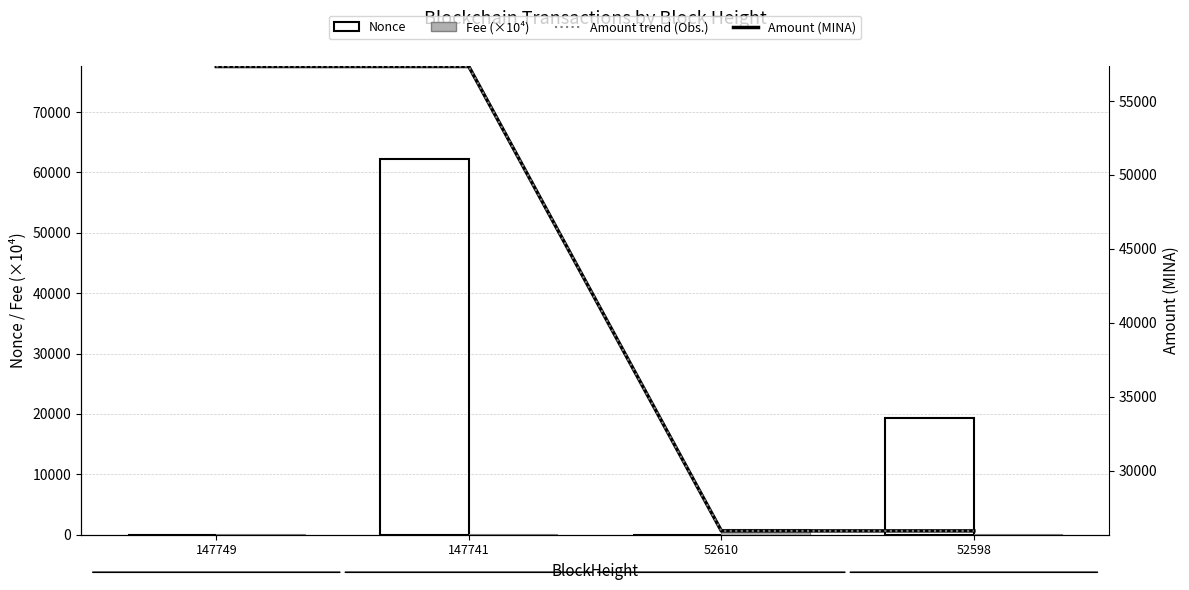

At which category is the sum across all series the highest?

147741